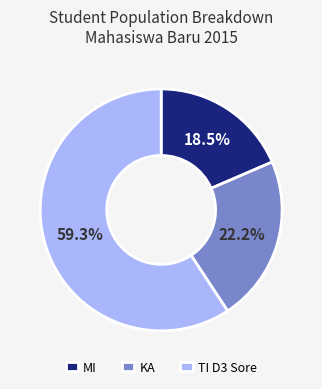

Is the sum of MI and KA greater than half?

No